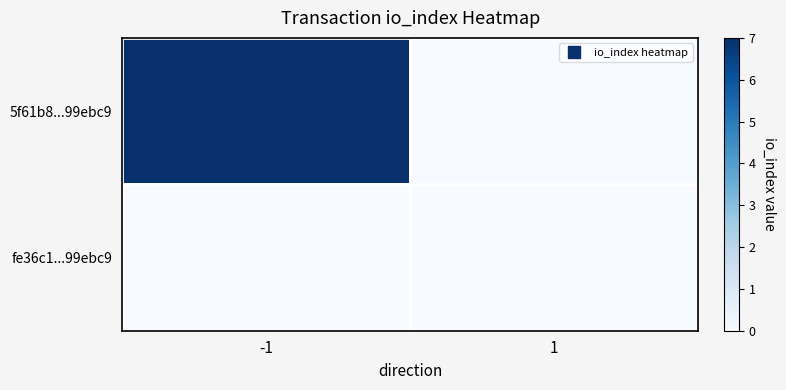

What is the total value across all series at -1?

7